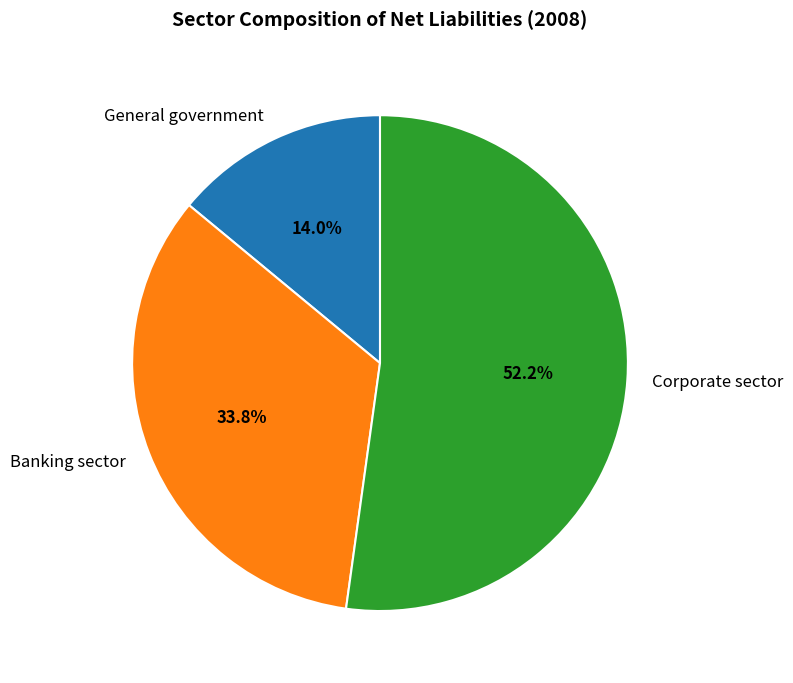

To the nearest percent, what is the difference between the largest and smallest slice percentages?

38%